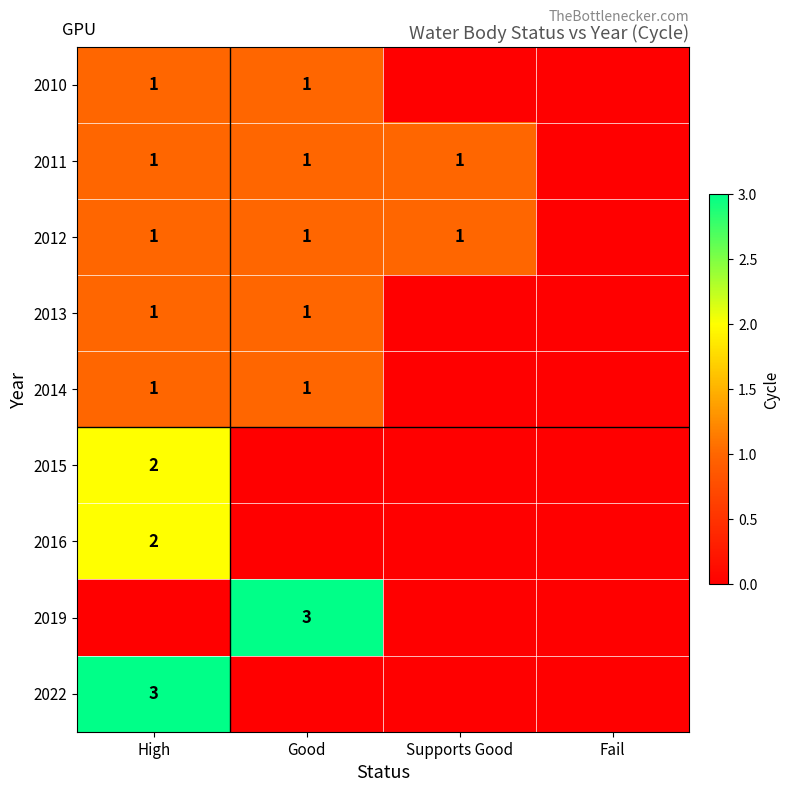

Is it true that 2013 equals 1 at High?

True